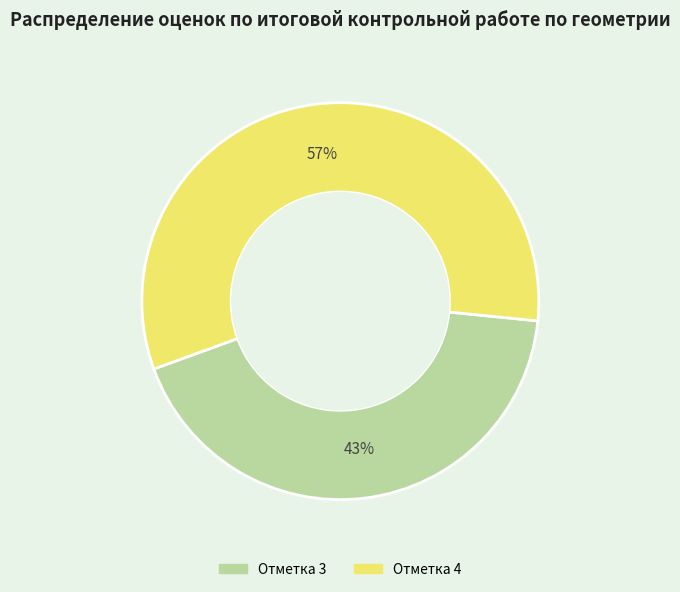

Is there any slice that represents more than half of the pie?

Yes